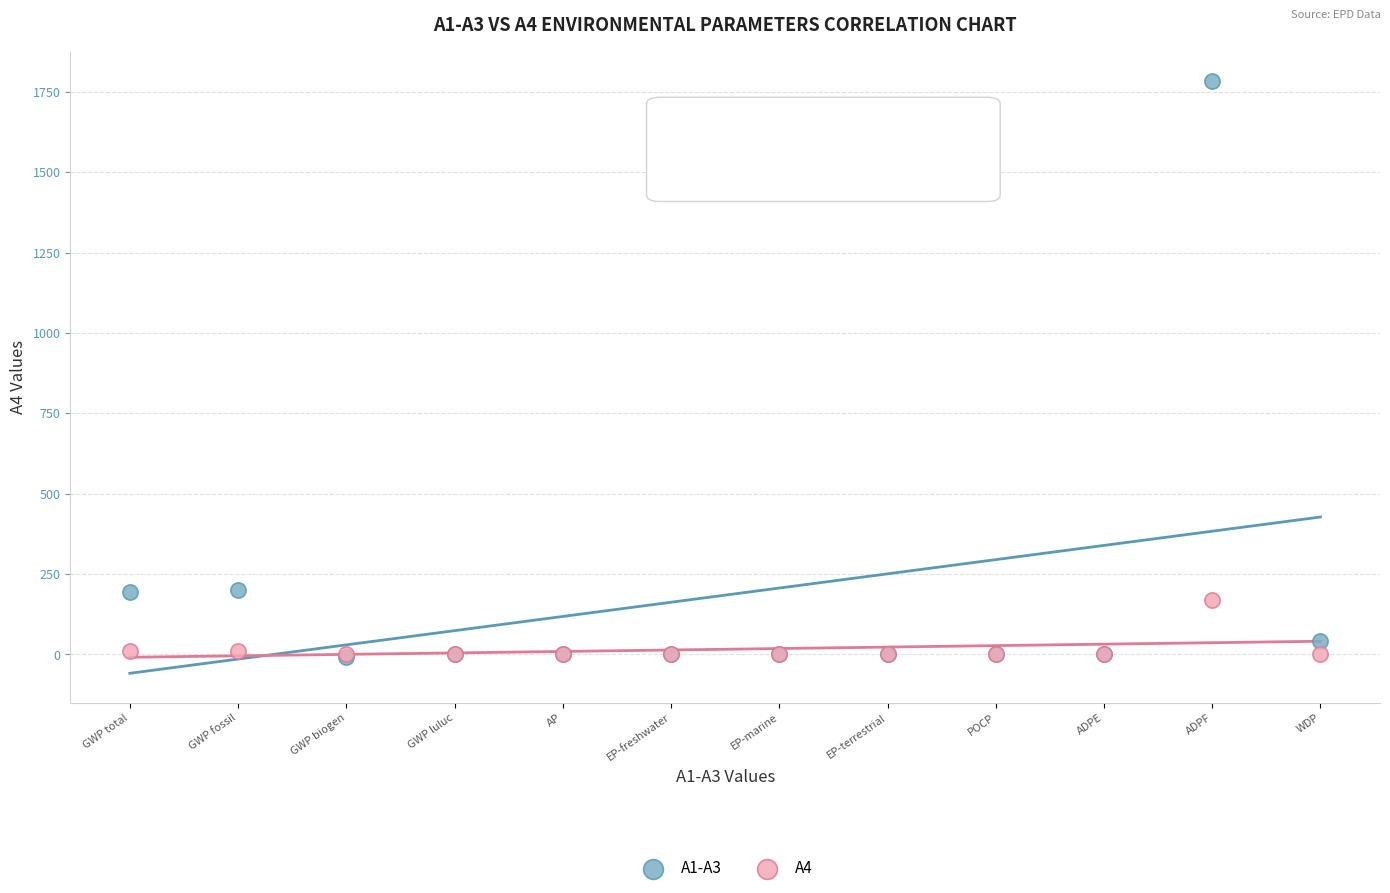

What are all the series names shown in the legend?

A1-A3, A4